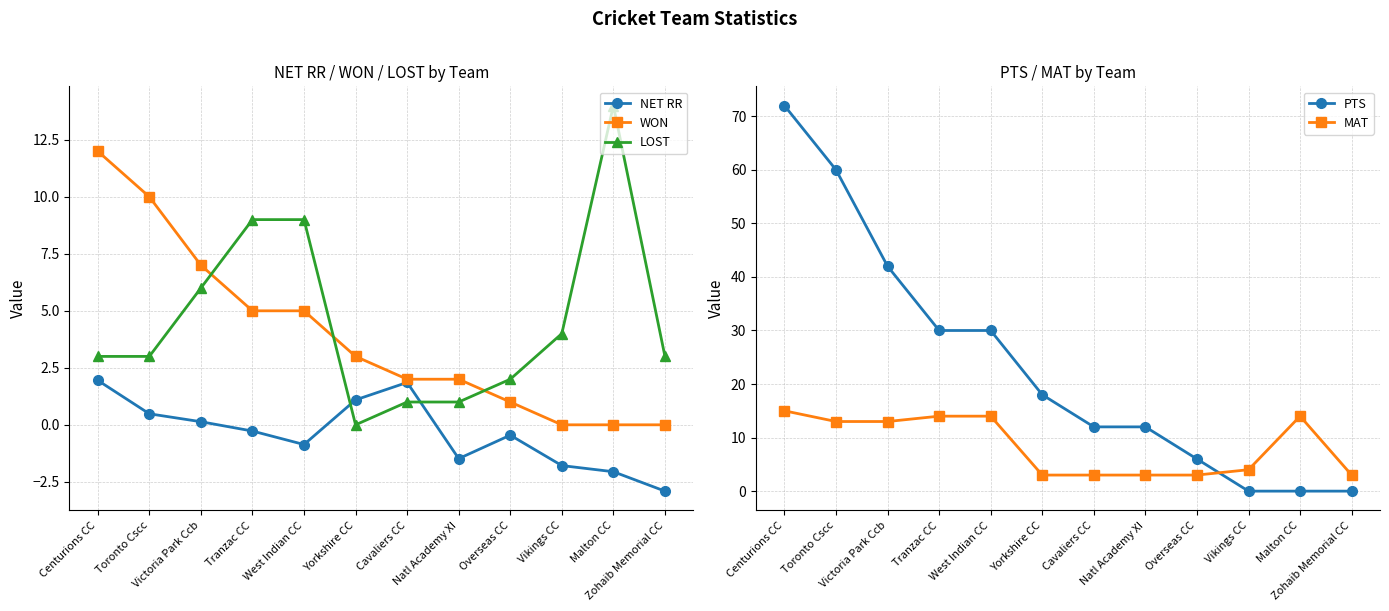

The MAT series shows 5.0 at Cavaliers CC. True or false?

False